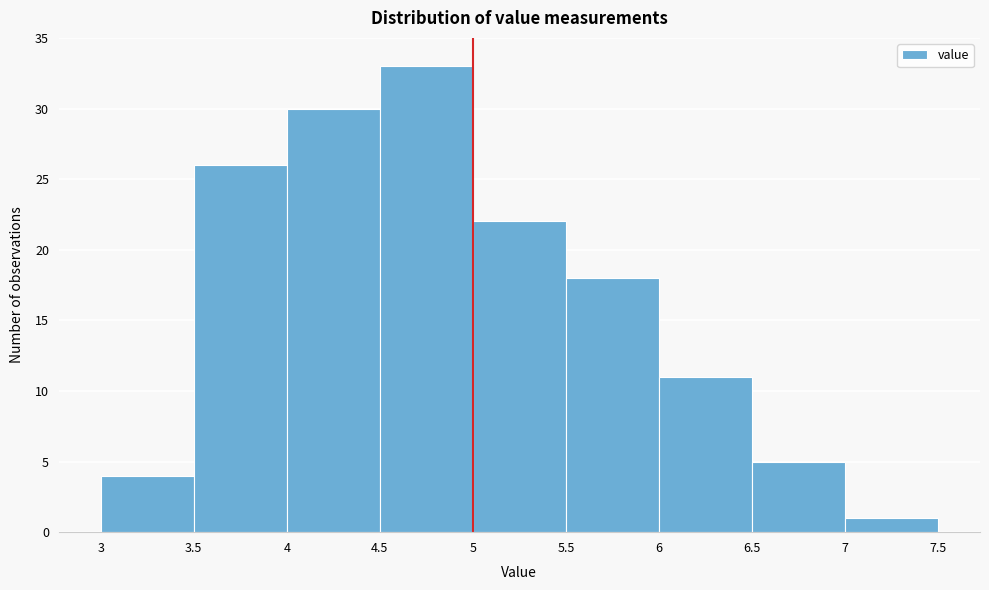

Reading left to right, transcribe this chart: for each bar, give the range it covers on the x-axis and its height. The values are not printed on the chart, so give them approximately, as read against the axis.

3 to 3.5: 4
3.5 to 4: 26
4 to 4.5: 30
4.5 to 5: 33
5 to 5.5: 22
5.5 to 6: 18
6 to 6.5: 11
6.5 to 7: 5
7 to 7.5: 1